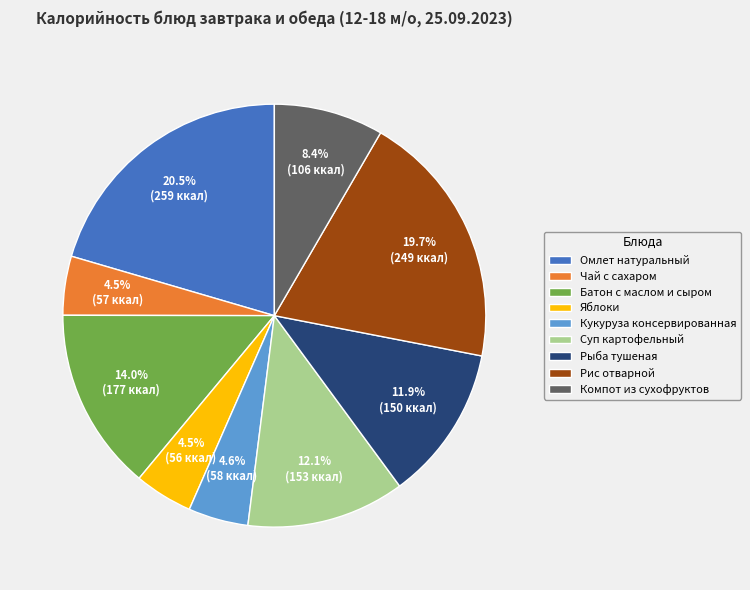

Does Батон с маслом и сыром represent more than half of the total?

No